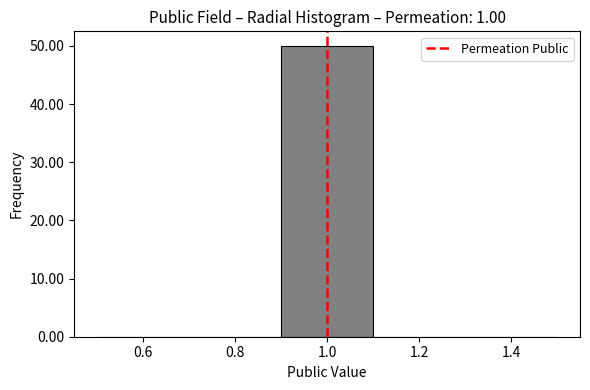

What is the height of the bar covering 0.9 to 1.1 on the x-axis? The values are not printed on the chart, so give them approximately, as read against the axis.

50